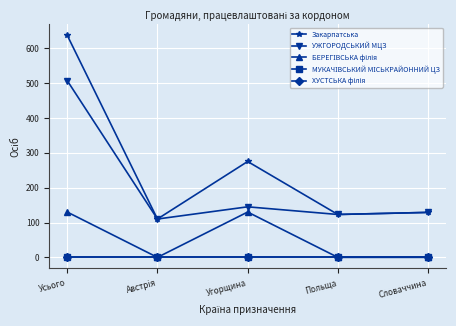

Reading left to right, list all the values displayed in this chart.

Закарпатська: 637	110	275	123	129
УЖГОРОДСЬКИЙ МЦЗ: 507	110	145	123	129
БЕРЕГІВСЬКА філія: 130	0	130	0	0
МУКАЧІВСЬКИЙ МІСЬКРАЙОННИЙ ЦЗ: 0	0	0	0	0
ХУСТСЬКА філія: 0	0	0	0	0